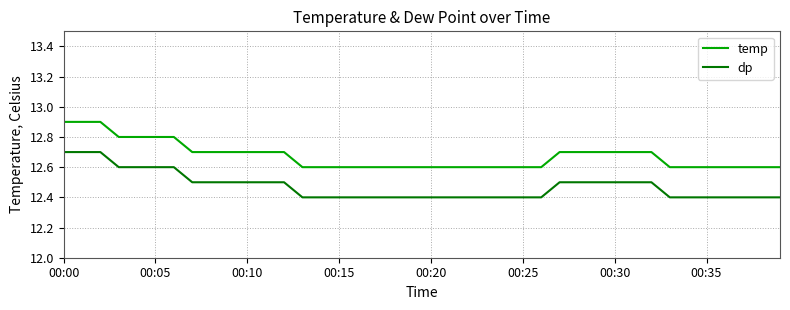

Reading right to left, what are all the values shown in this chart?

temp: 12.6	12.6	12.6	12.6	12.6	12.6	12.6	12.7	12.7	12.7	12.7	12.7	12.7	12.6	12.6	12.6	12.6	12.6	12.6	12.6	12.6	12.6	12.6	12.6	12.6	12.6	12.6	12.7	12.7	12.7	12.7	12.7	12.7	12.8	12.8	12.8	12.8	12.9	12.9	12.9
dp: 12.4	12.4	12.4	12.4	12.4	12.4	12.4	12.5	12.5	12.5	12.5	12.5	12.5	12.4	12.4	12.4	12.4	12.4	12.4	12.4	12.4	12.4	12.4	12.4	12.4	12.4	12.4	12.5	12.5	12.5	12.5	12.5	12.5	12.6	12.6	12.6	12.6	12.7	12.7	12.7